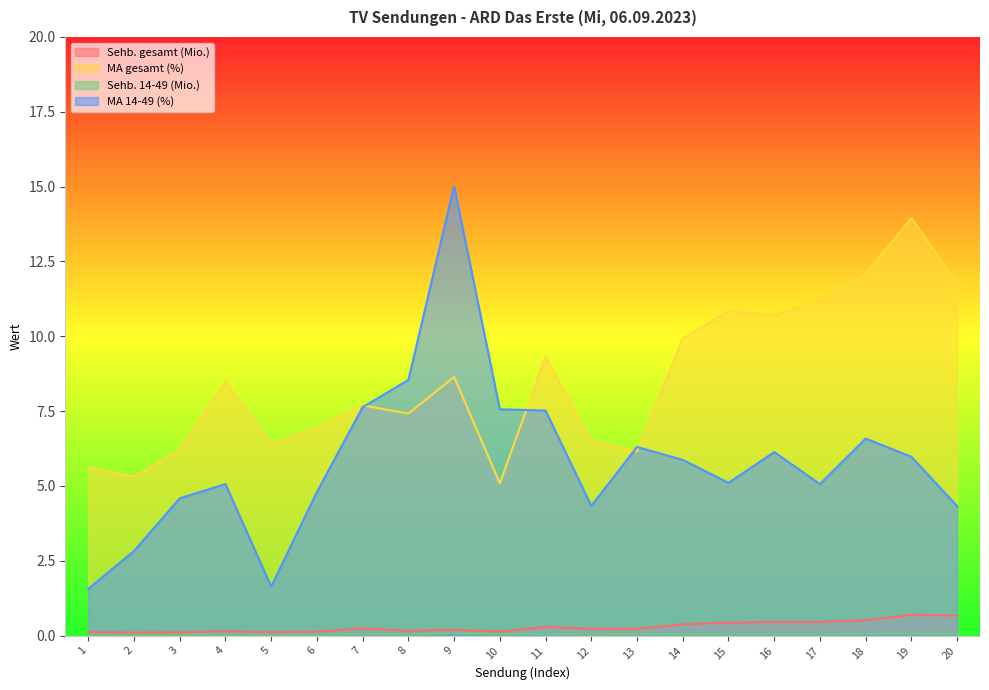

What are all the series names shown in the legend?

Sehb. gesamt (Mio.), MA gesamt (%), Sehb. 14-49 (Mio.), MA 14-49 (%)